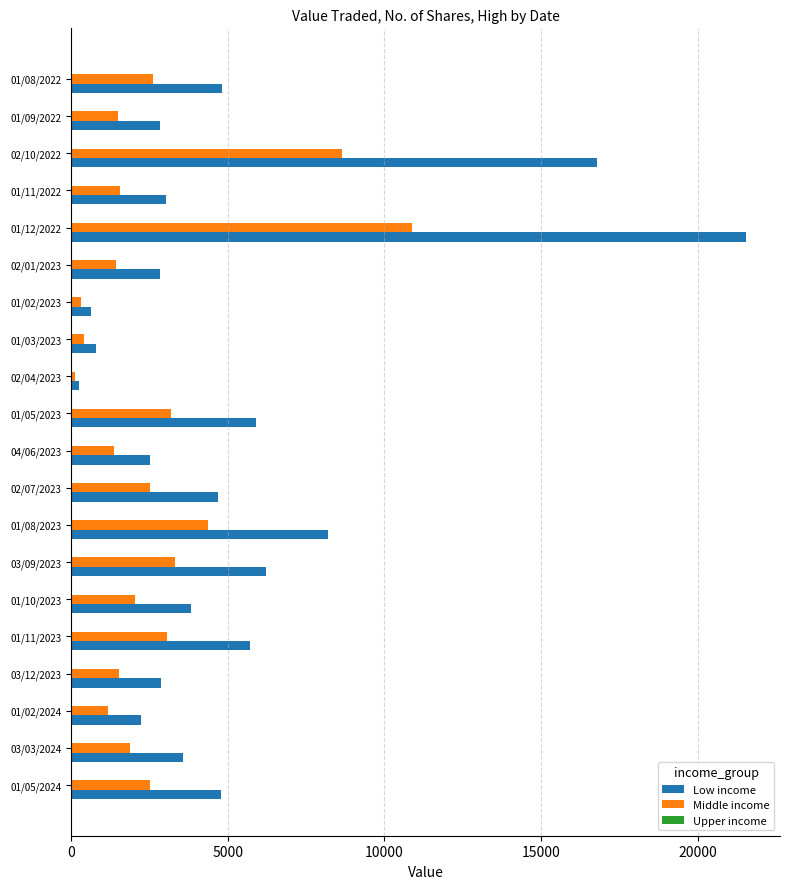

At which category is the sum across all series the highest?

01/12/2022